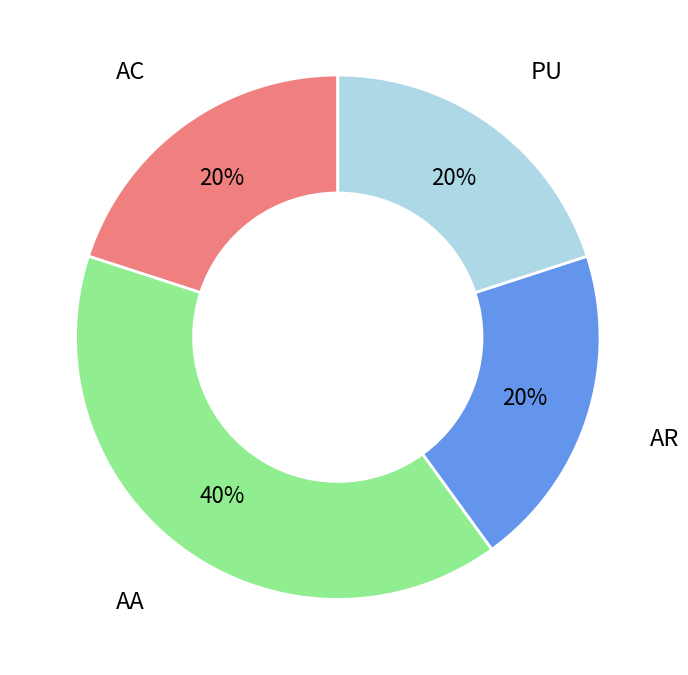

How many slices are in this pie chart?

4